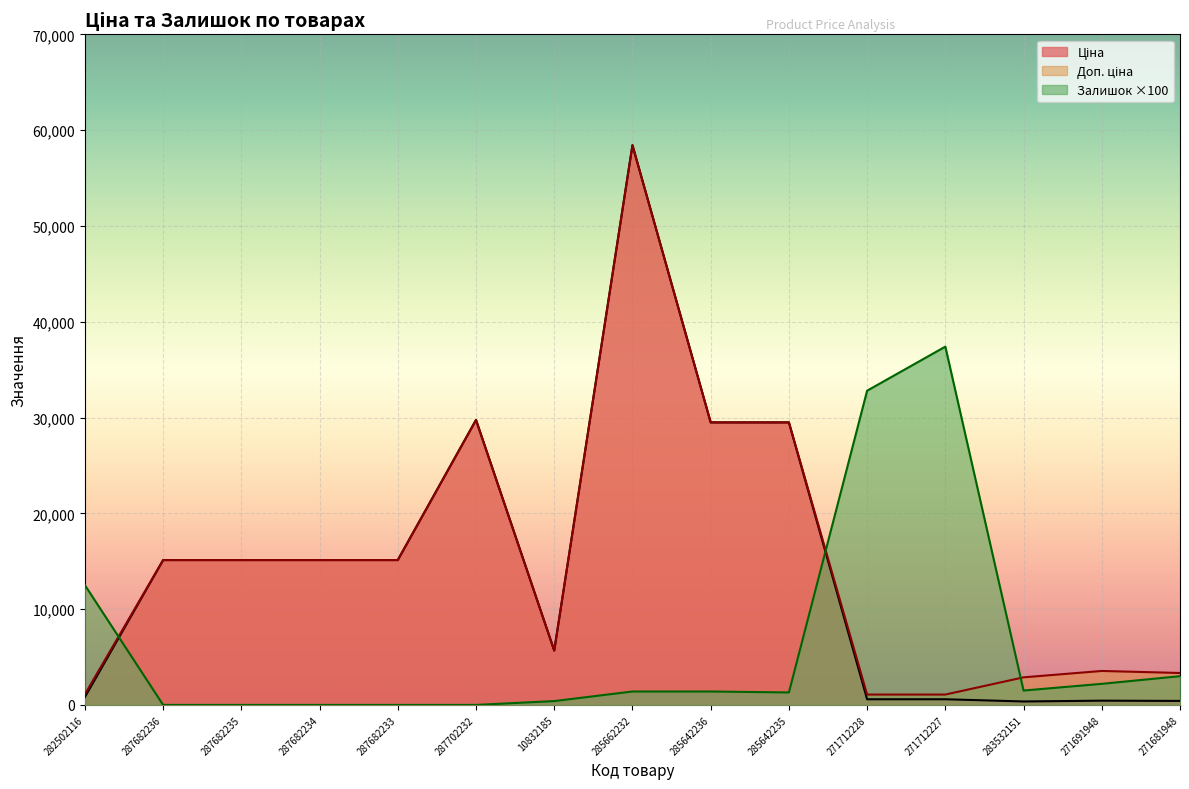

How many categories are shown in the chart?

15